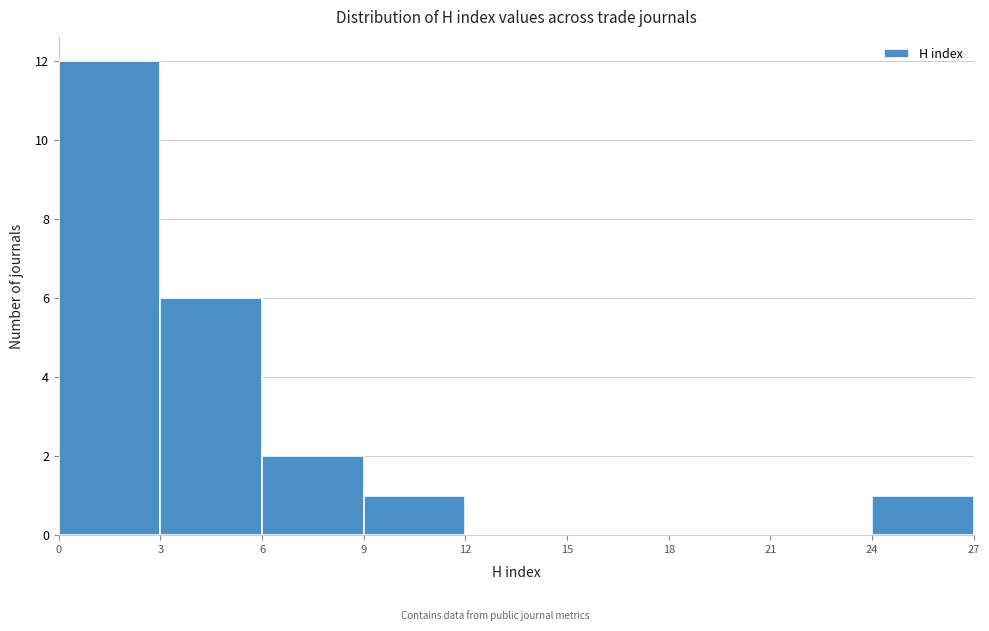

Reading left to right, transcribe this chart: for each bar, give the range it covers on the x-axis and its height. The values are not printed on the chart, so give them approximately, as read against the axis.

0 to 3: 12
3 to 6: 6
6 to 9: 2
9 to 12: 1
12 to 15: 0
15 to 18: 0
18 to 21: 0
21 to 24: 0
24 to 27: 1